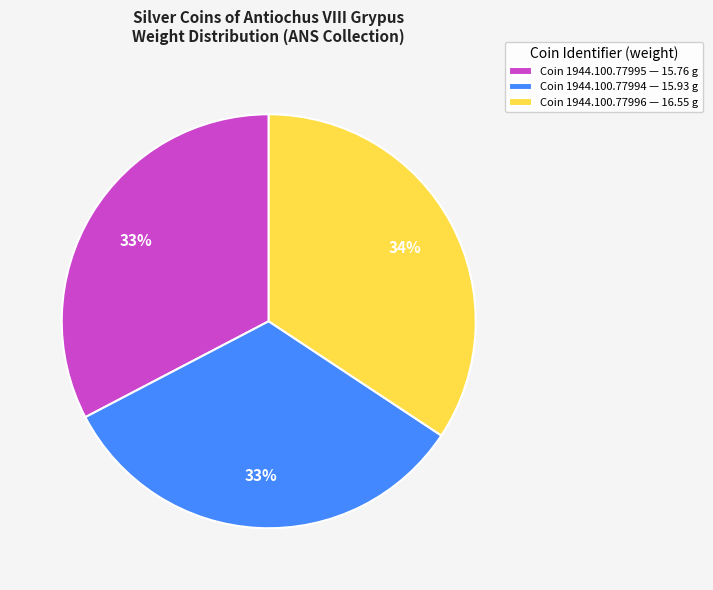

Which slice is the largest?

Coin 1944.100.77996 — 16.55 g